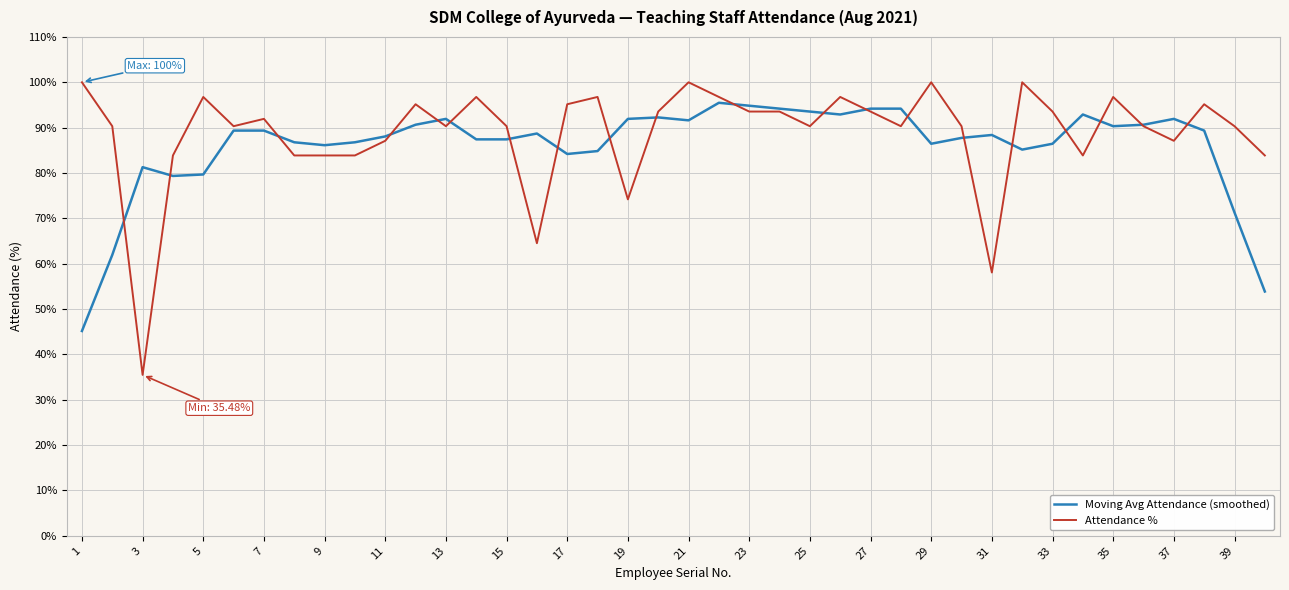

Which series has the widest spread of values?

Attendance %